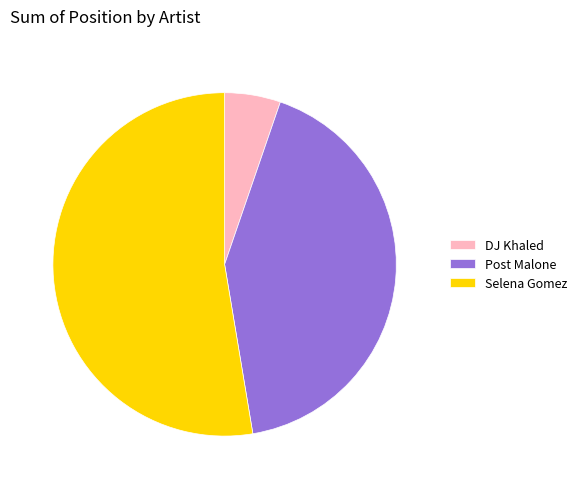

Which has a higher value, Selena Gomez or Post Malone?

Selena Gomez